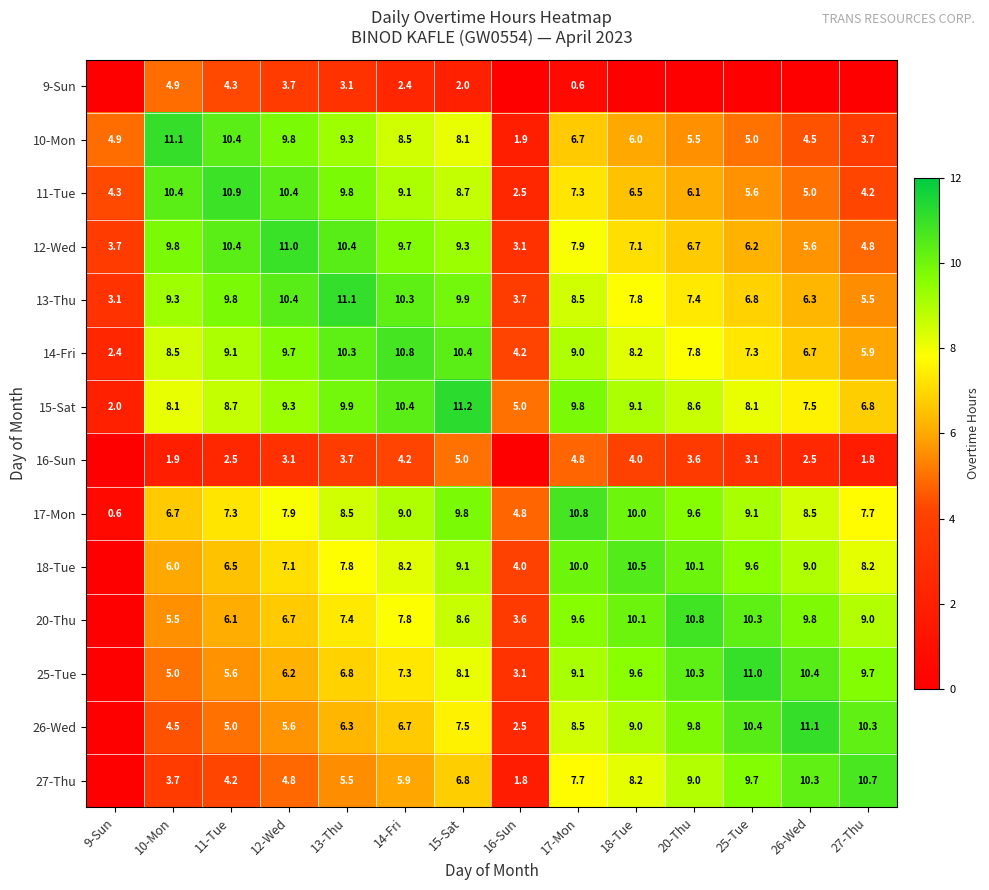

At which label does 13-Thu reach its minimum?

9-Sun